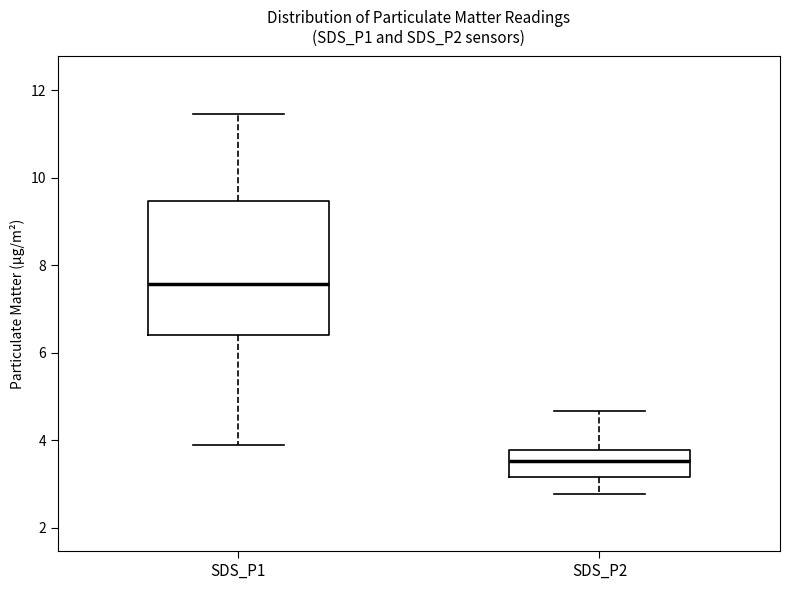

Where does the lower whisker of the box for SDS_P1 end on the y-axis? The values are not printed on the chart, so give them approximately, as read against the axis.

4.0